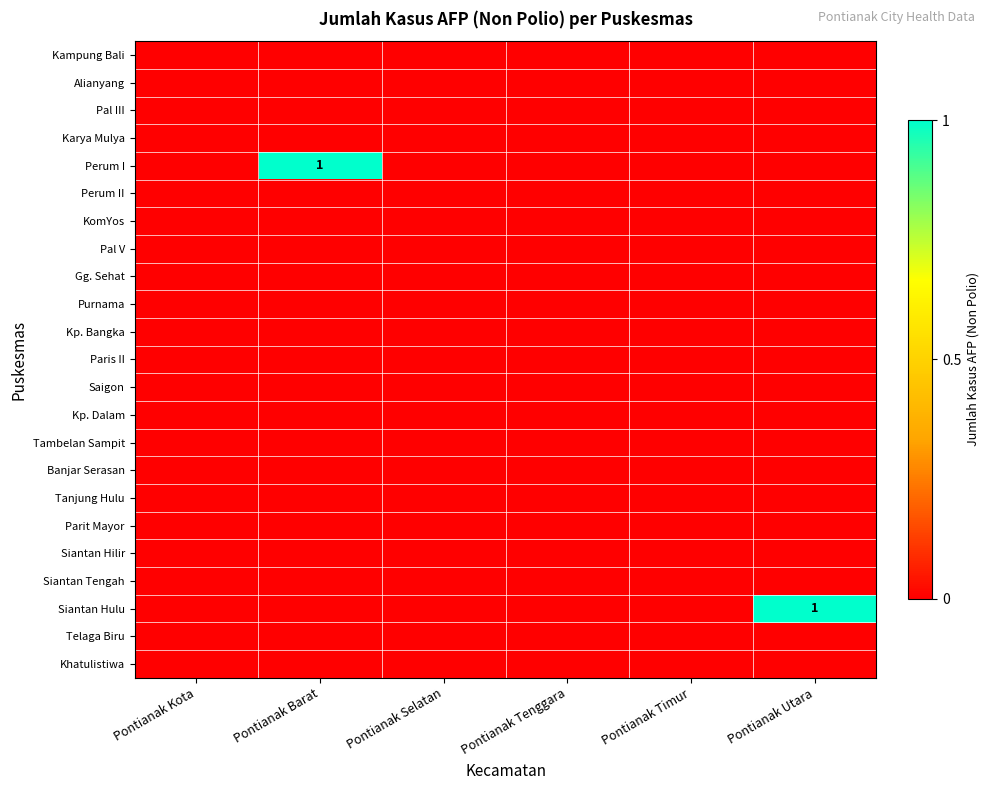

Which series has the largest total across all categories?

Perum I